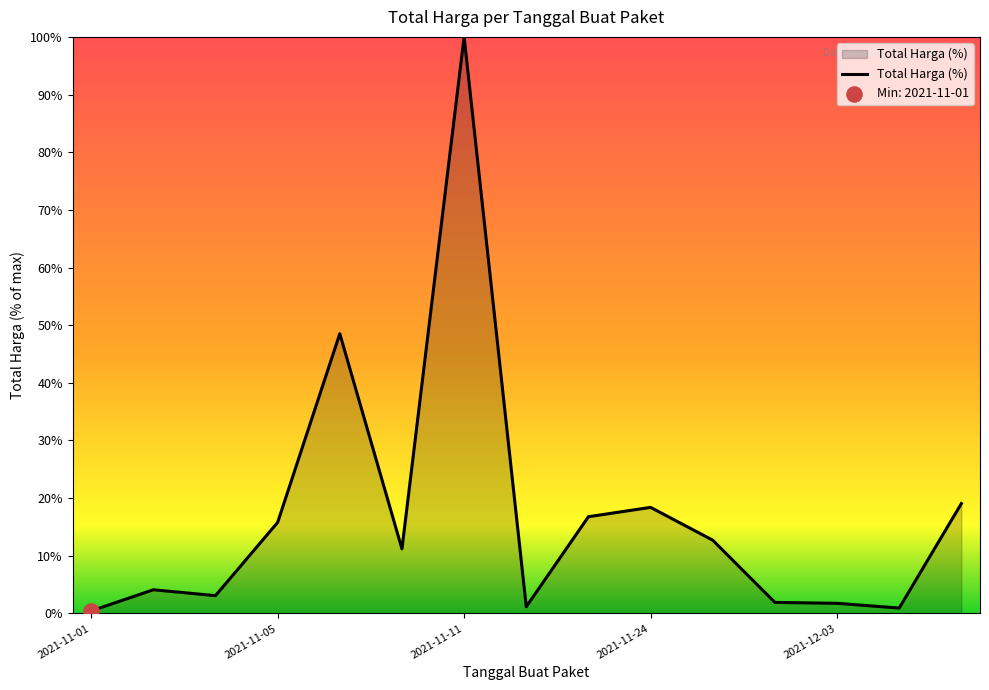

What is the difference between the maximum and minimum values?

99.6